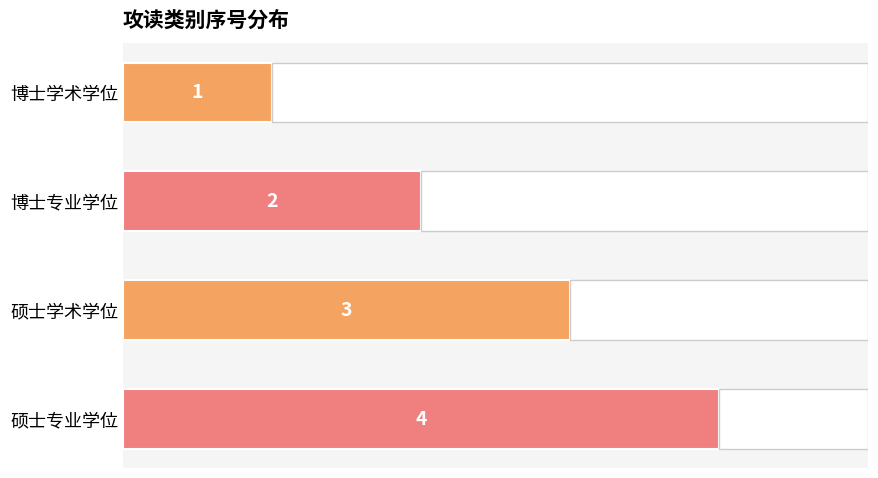

How many values are between 2 and 4?

3